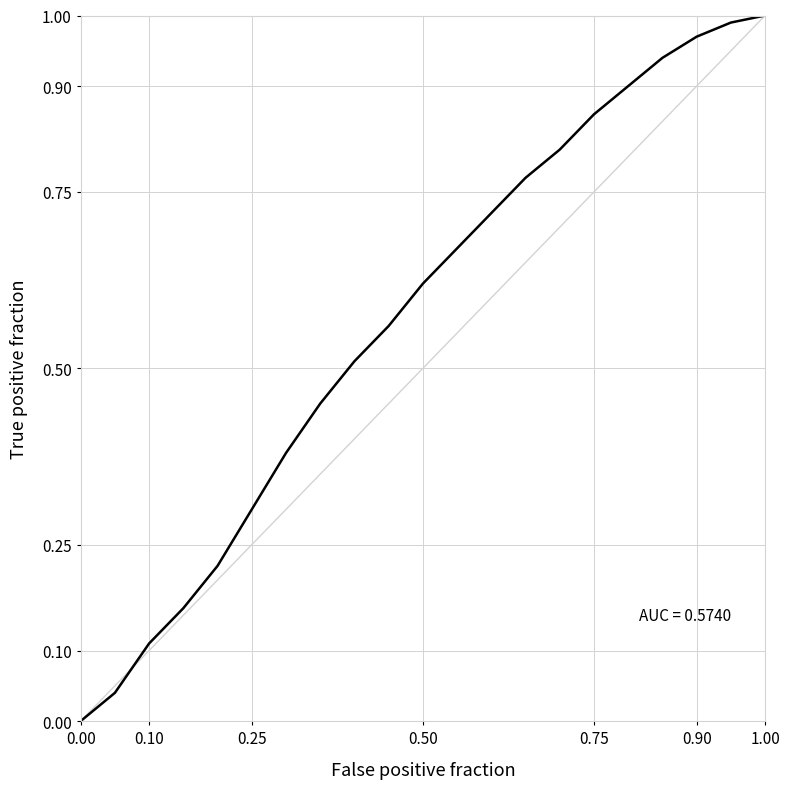

Does the chart have visible grid lines?

Yes